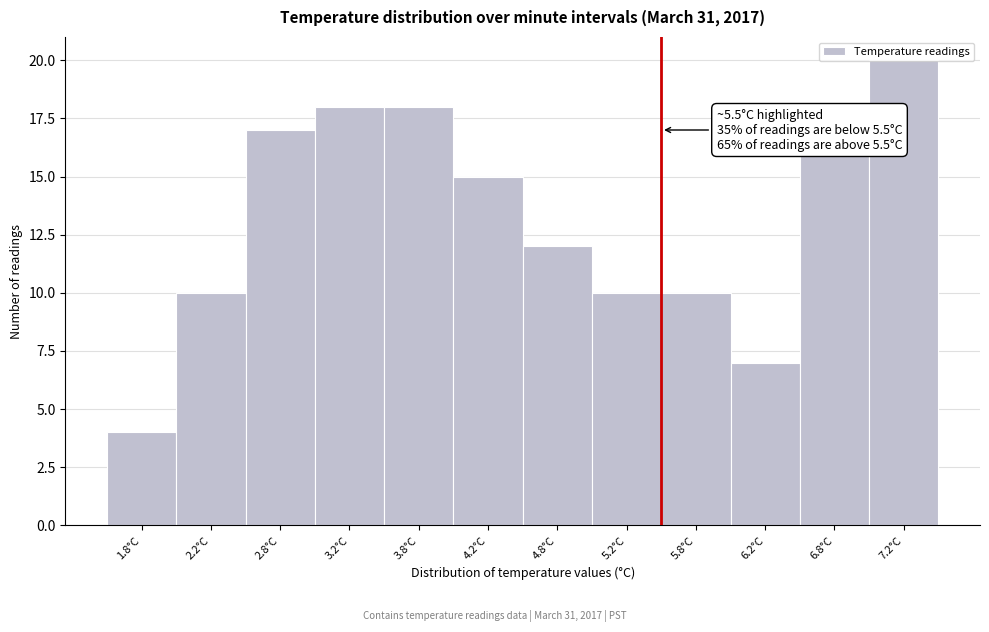

Which range on the x-axis has the tallest bar?

7.0 to 7.5